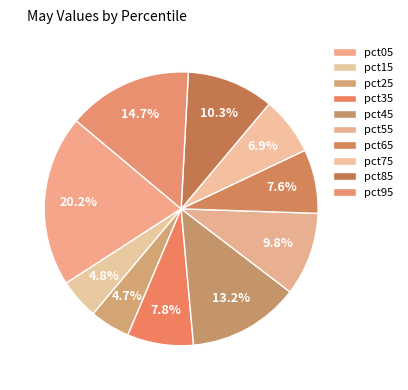

Count the number of slices in the pie.

10